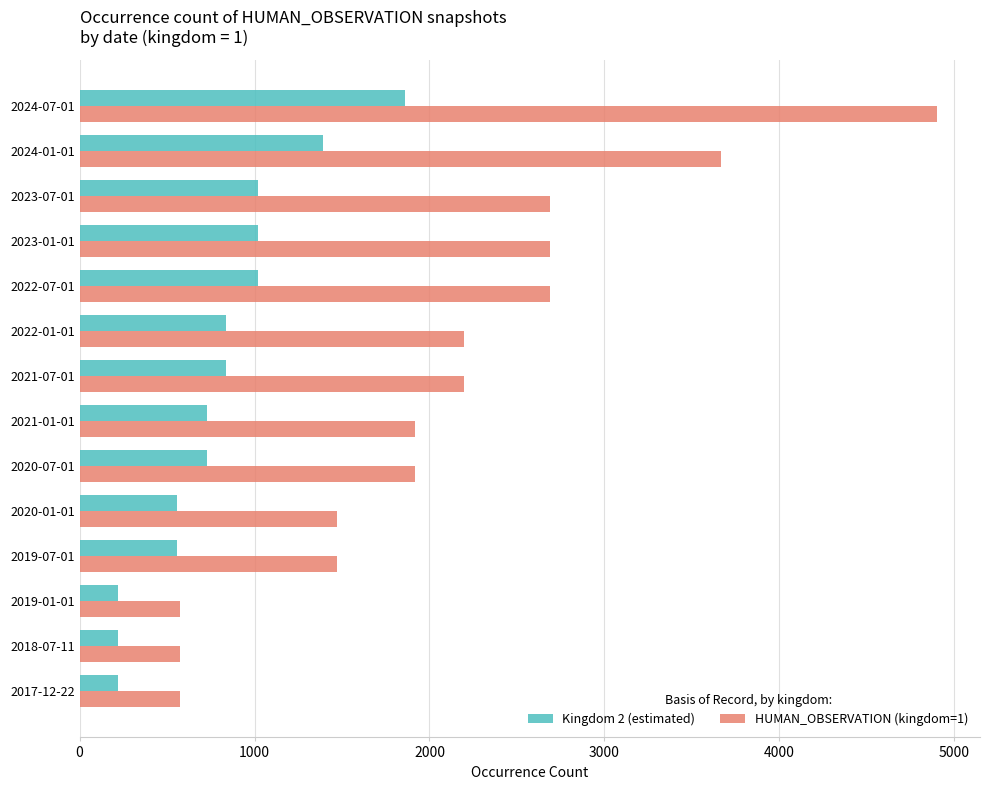

What is the lowest value of the HUMAN_OBSERVATION (kingdom=1) series?

573